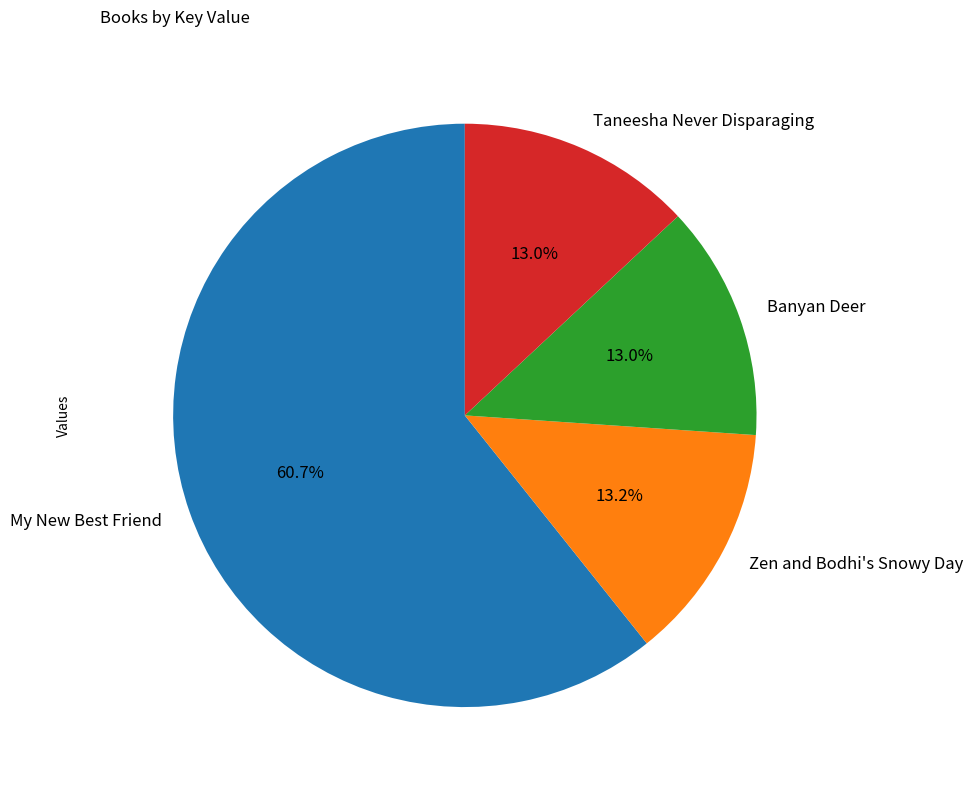

How many segments does this pie chart have?

4